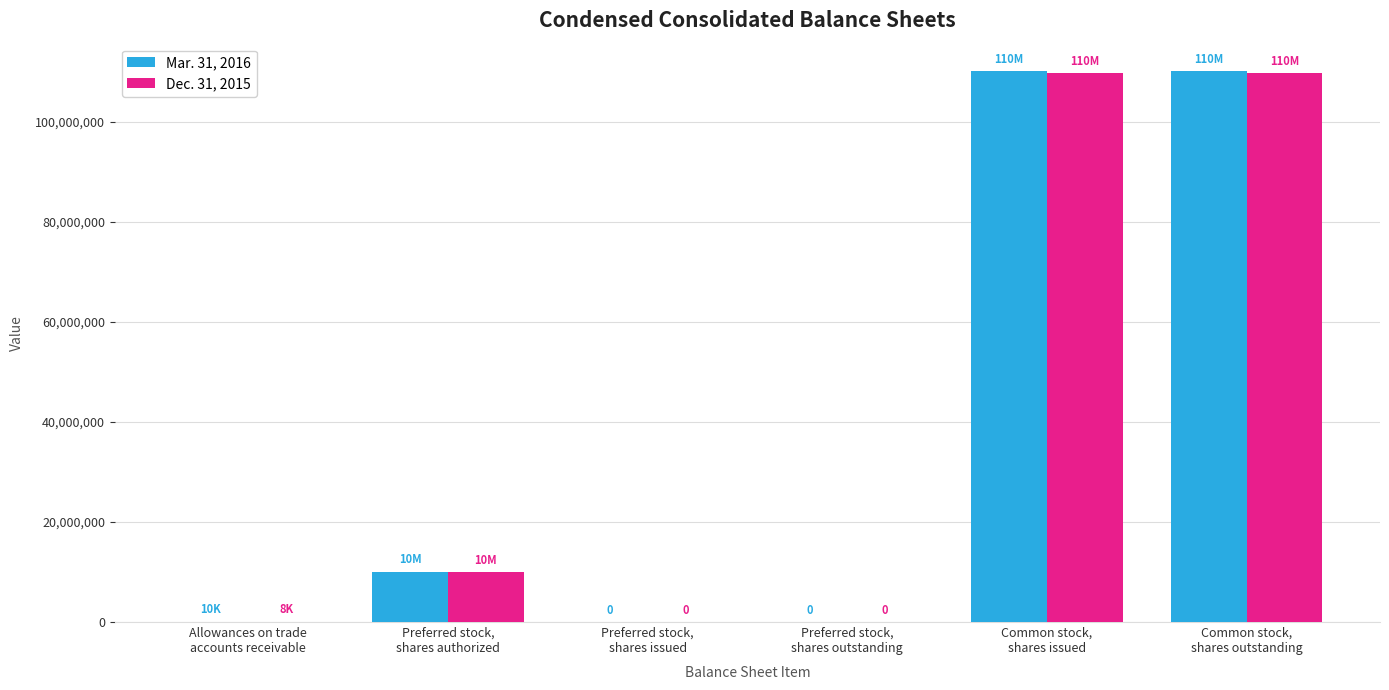

What are all the series names shown in the legend?

Mar. 31, 2016, Dec. 31, 2015